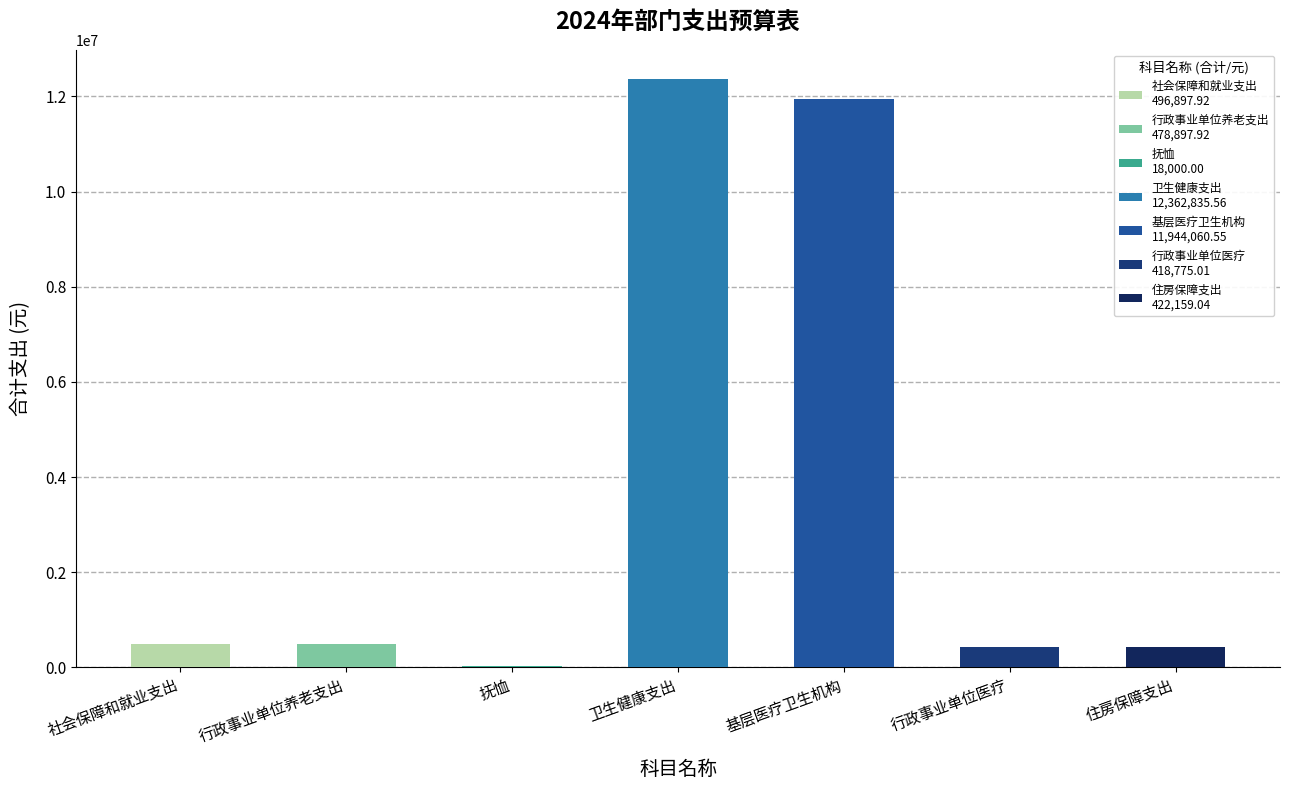

What is the difference between the values at 行政事业单位养老支出 and 卫生健康支出?

11883937.6